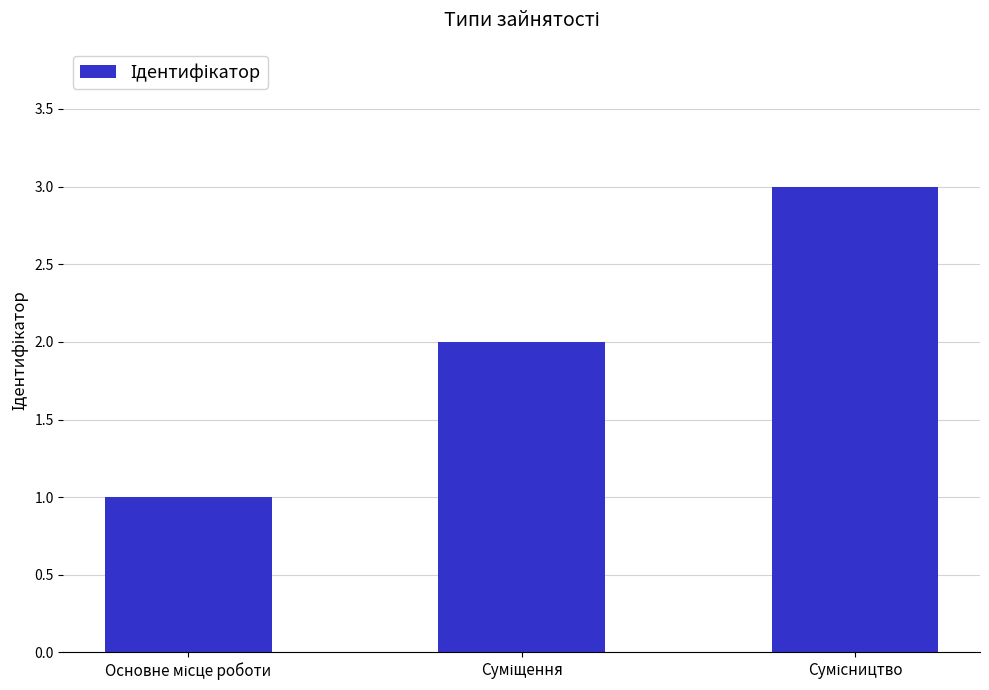

What is the greatest value displayed?

3